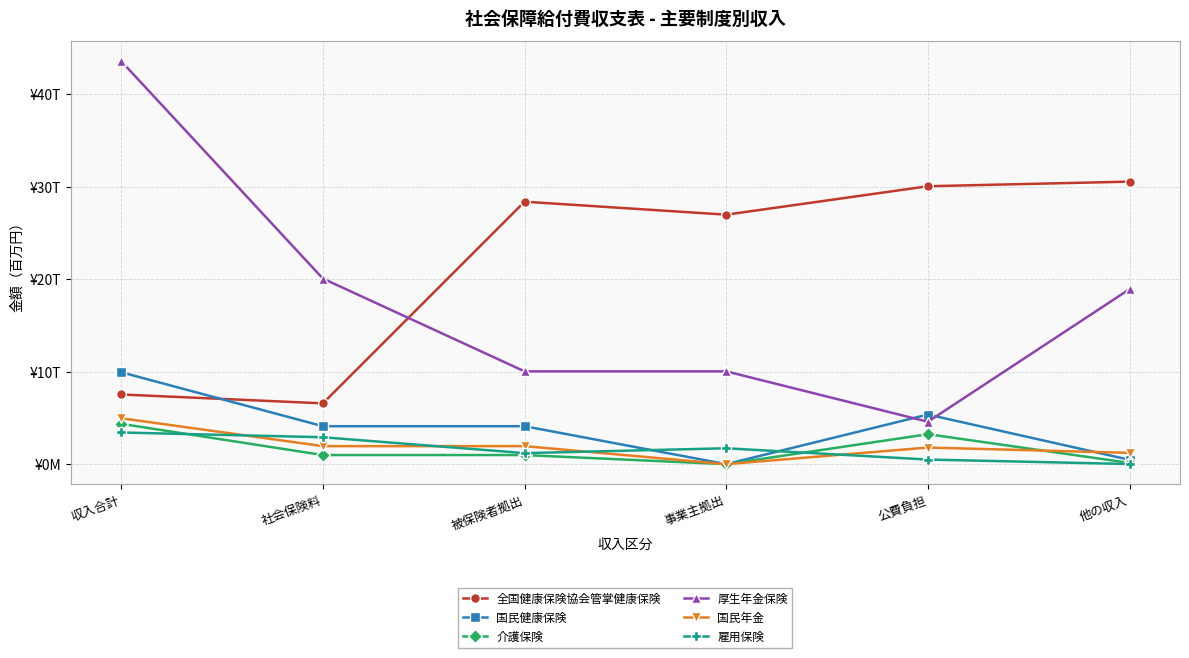

What are all the series names shown in the legend?

全国健康保険協会管掌健康保険, 国民健康保険, 介護保険, 厚生年金保険, 国民年金, 雇用保険